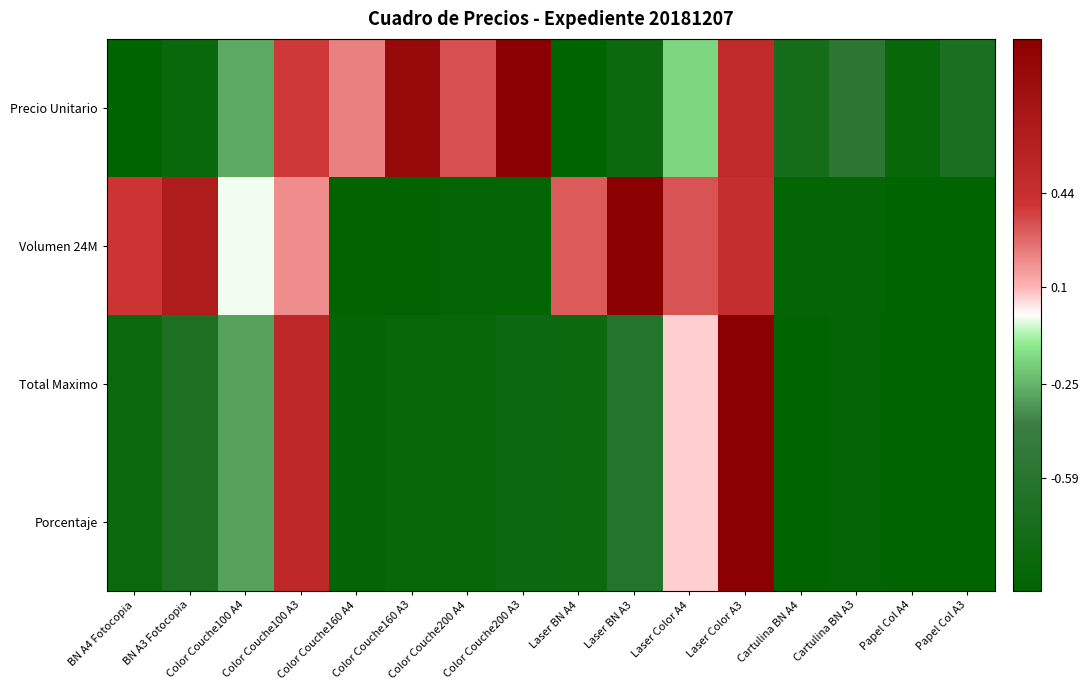

What is the spread (max minus min) of values at BN A4 Fotocopia?

1.4